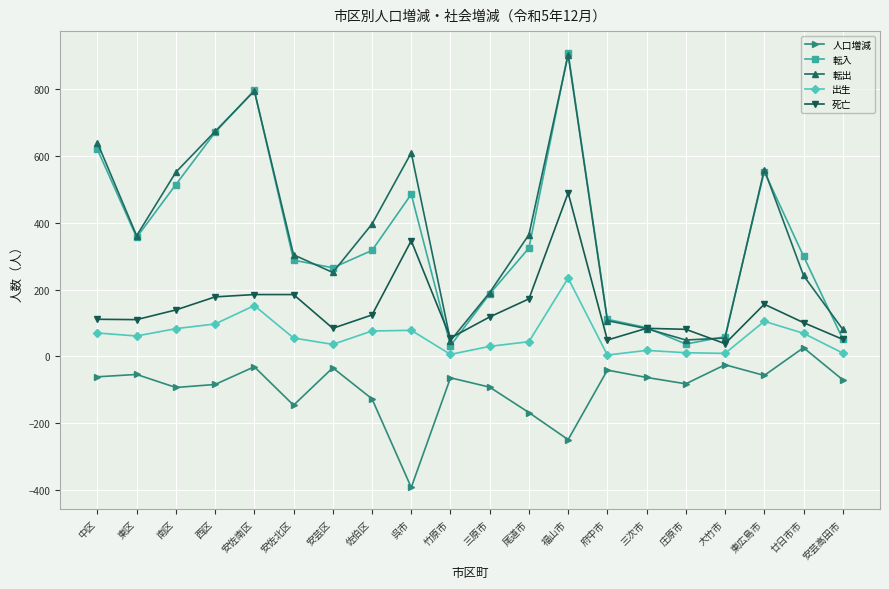

Is the value of 出生 at 安佐北区 greater than the value of 死亡 at 呉市?

No